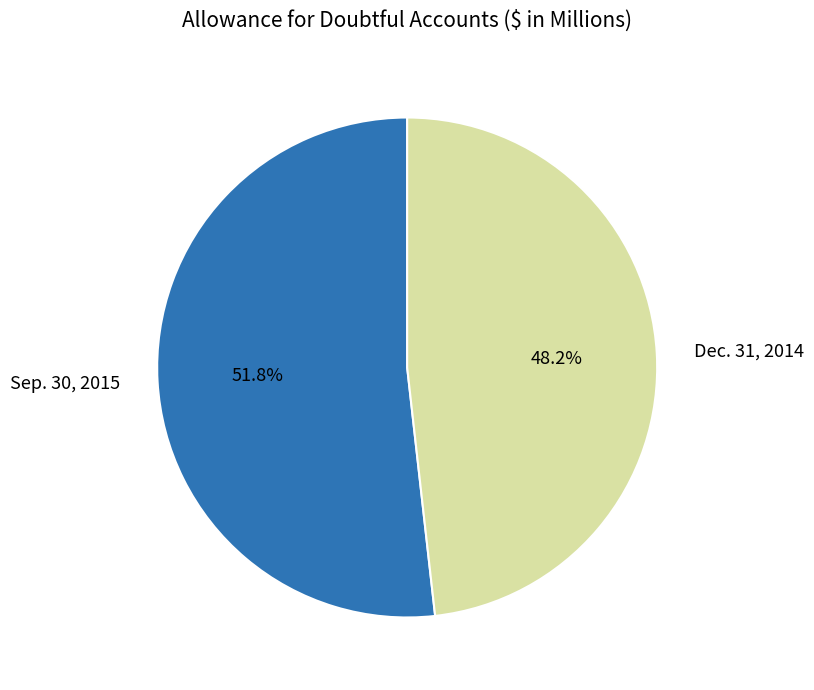

Approximately how many times larger is the value at Dec. 31, 2014 compared to Sep. 30, 2015?

0.9